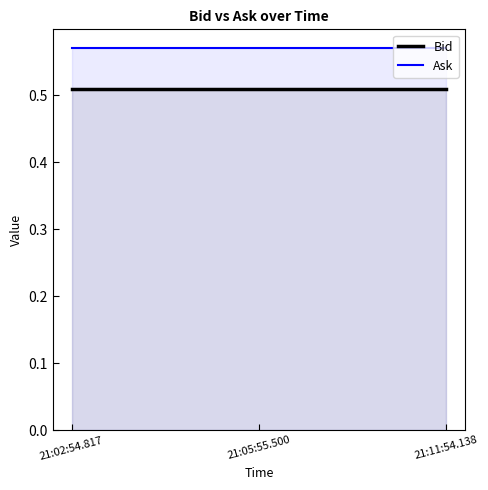

Which has a higher value, 21:05:55.500 or 21:11:54.138?

21:05:55.500